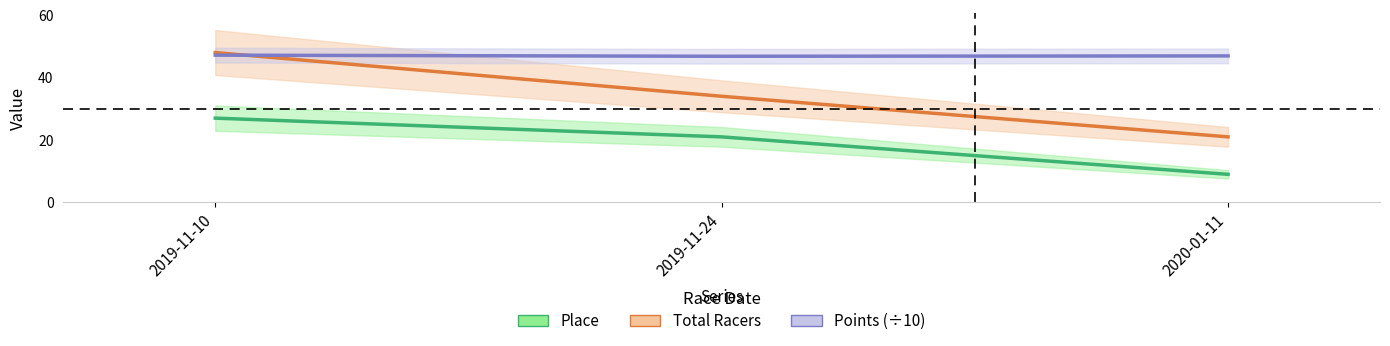

What is the maximum value for Points?

47.2